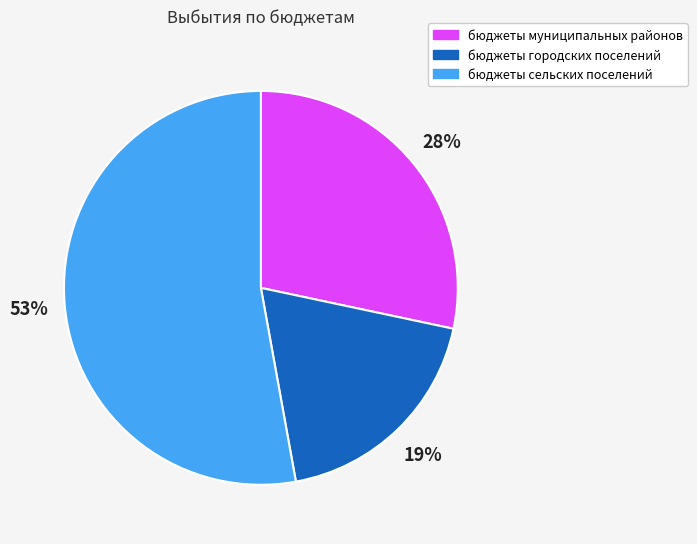

Count the number of slices in the pie.

3